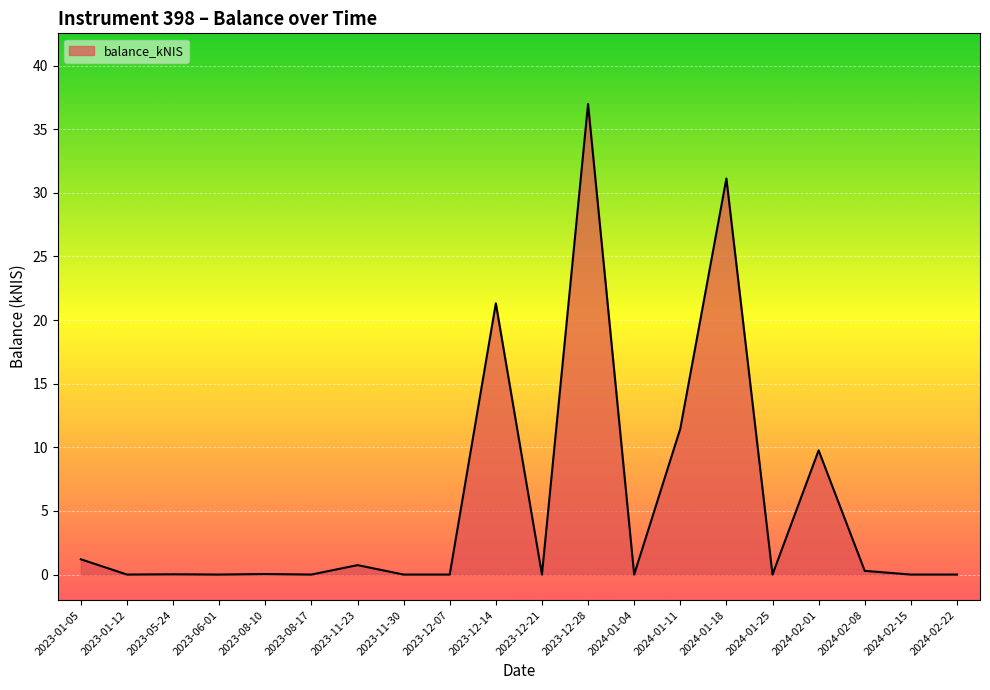

What is the maximum value shown in the chart?

37.0